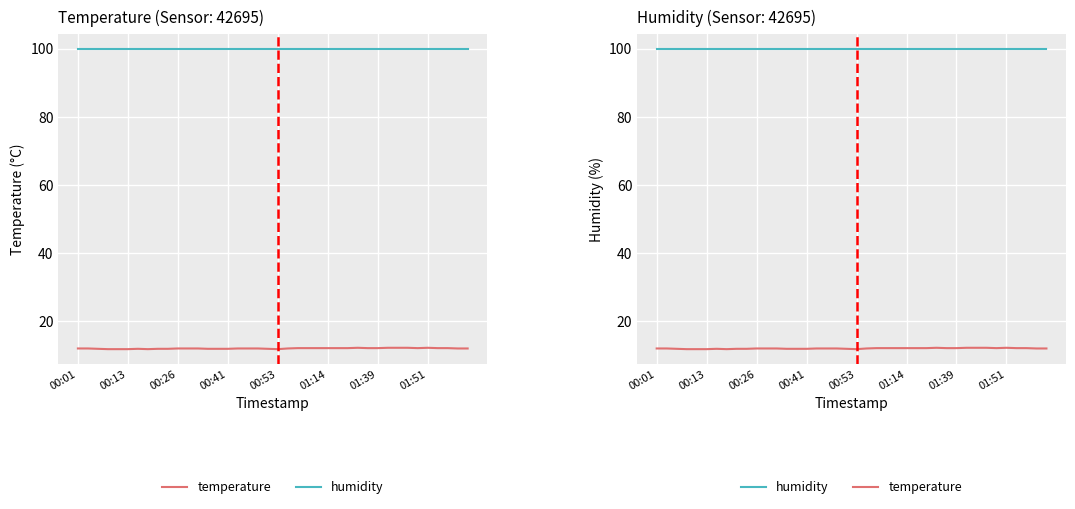

True or false: humidity and temperature intersect in this chart.

False